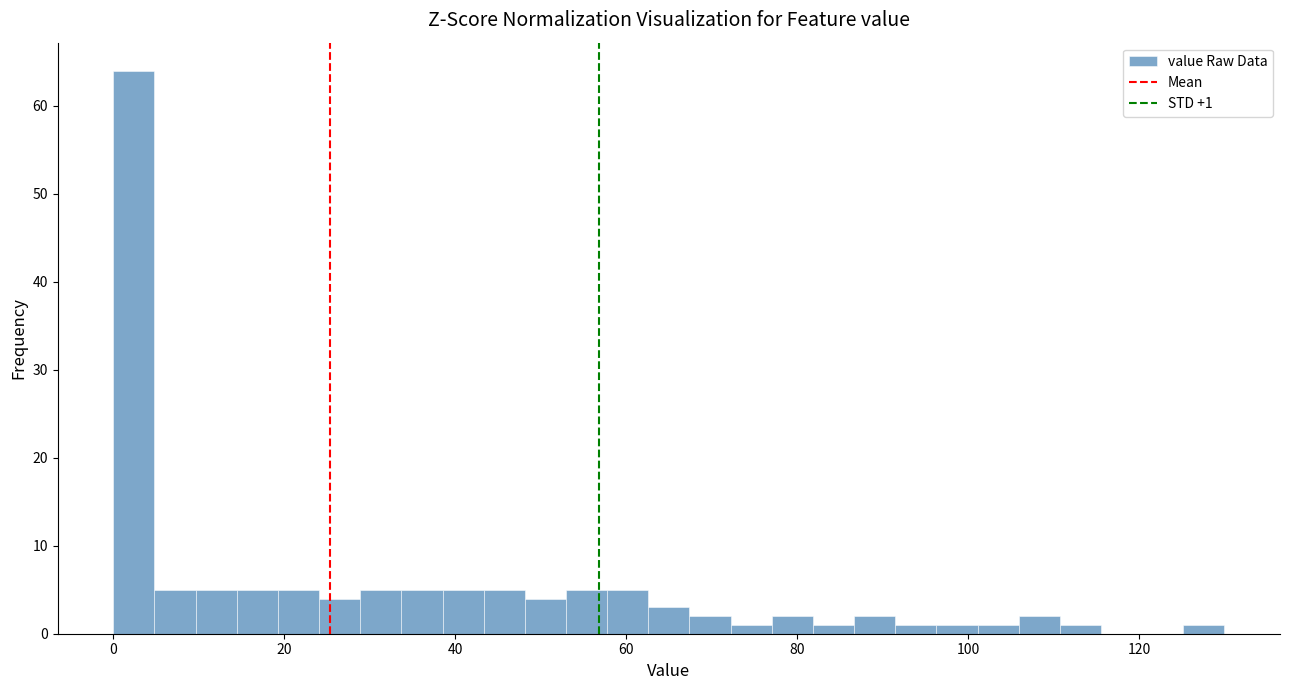

Around what value on the x-axis is the tallest bar? Give the approximate position of its centre, as read against the axis.

2